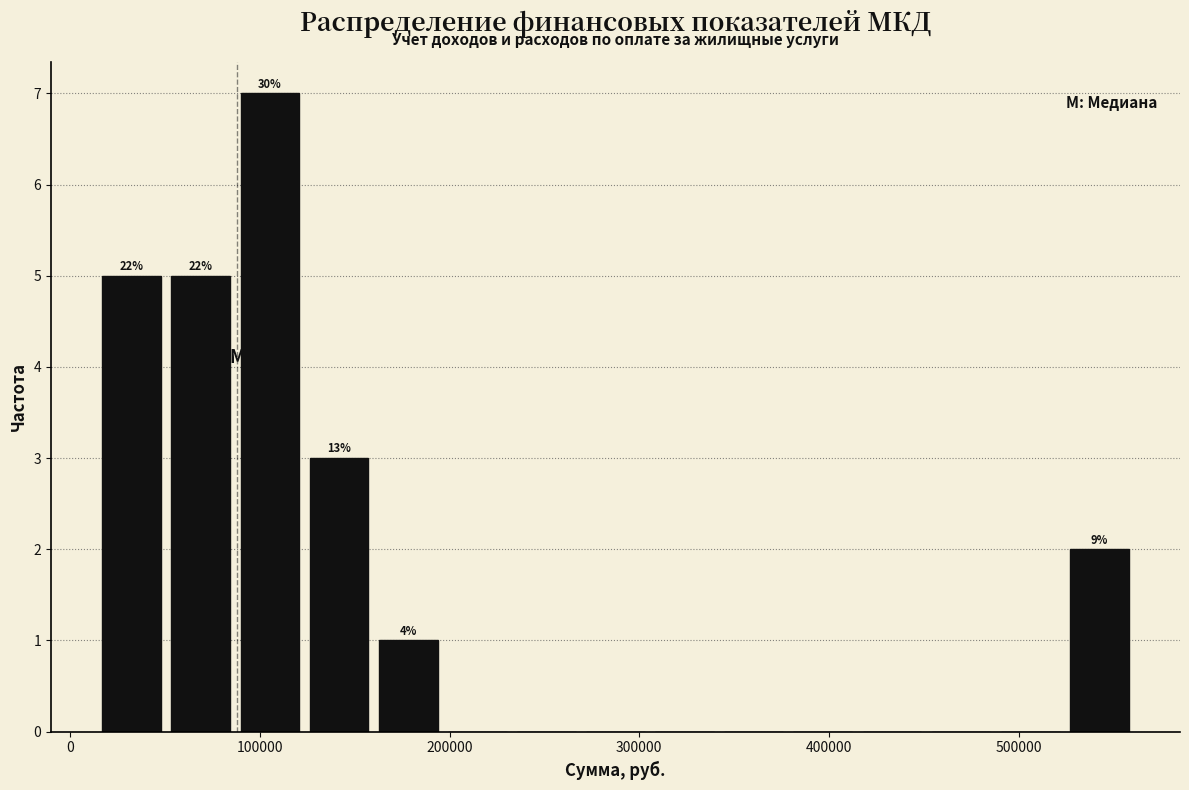

Around what value on the x-axis is the tallest bar? Give the approximate position of its centre, as read against the axis.

110000